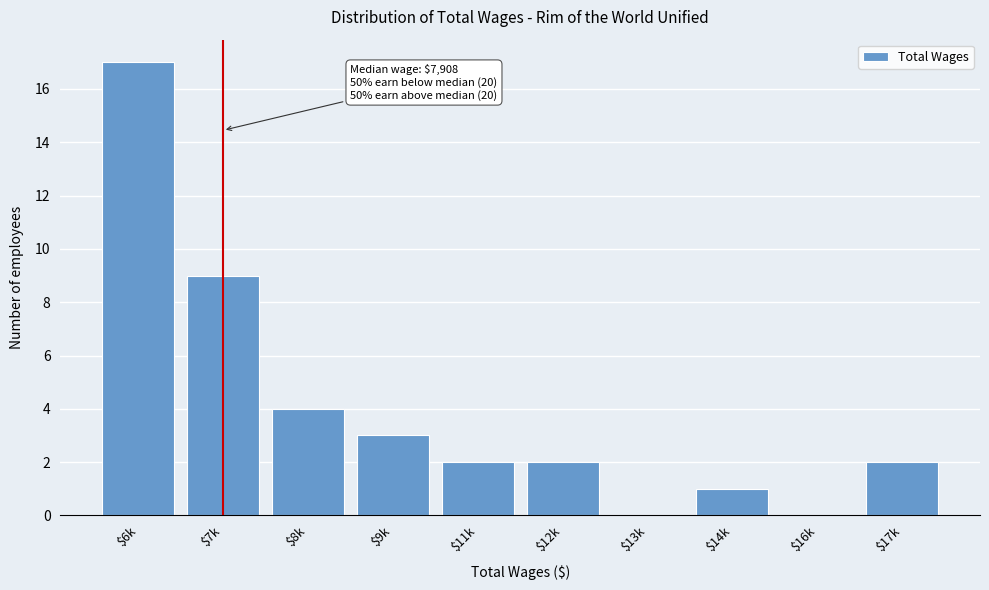

What is the maximum value shown in the chart?

17